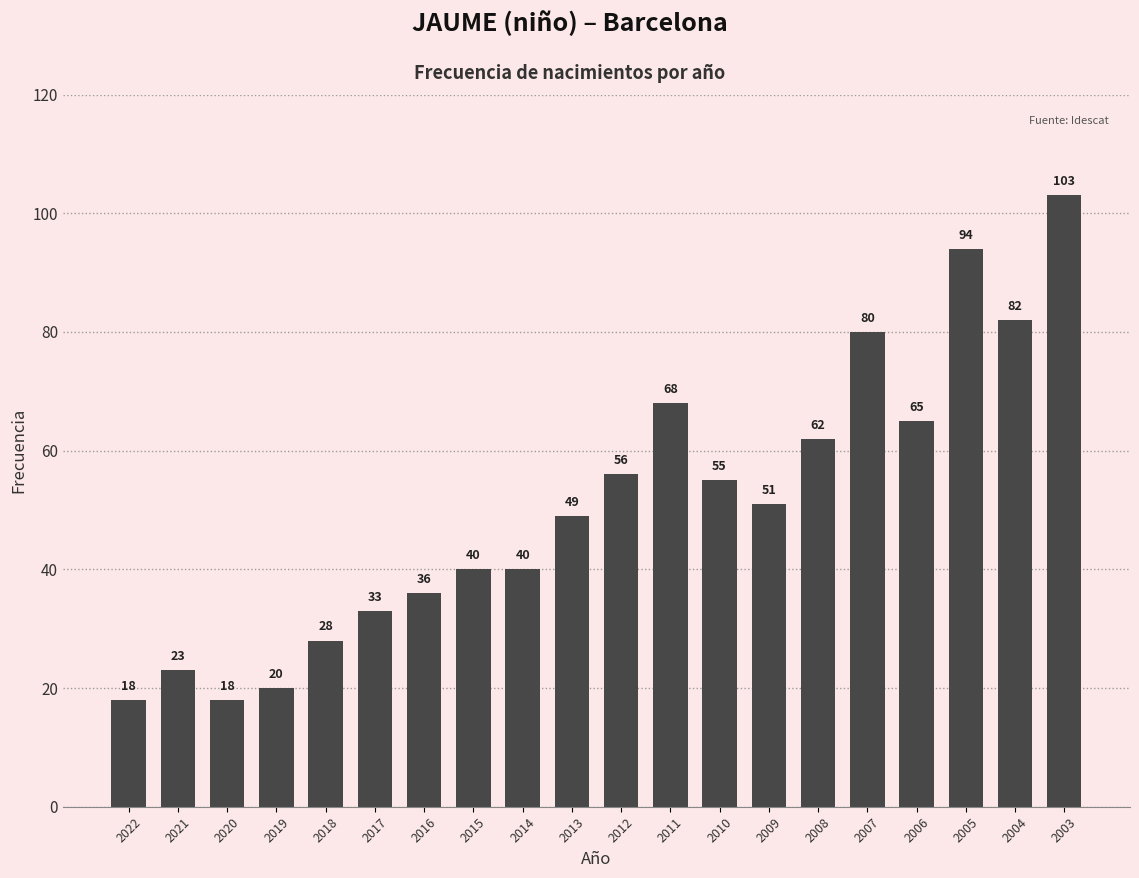

Reading left to right, what are all the values shown in this chart?

2022=18	2021=23	2020=18	2019=20	2018=28	2017=33	2016=36	2015=40	2014=40	2013=49	2012=56	2011=68	2010=55	2009=51	2008=62	2007=80	2006=65	2005=94	2004=82	2003=103